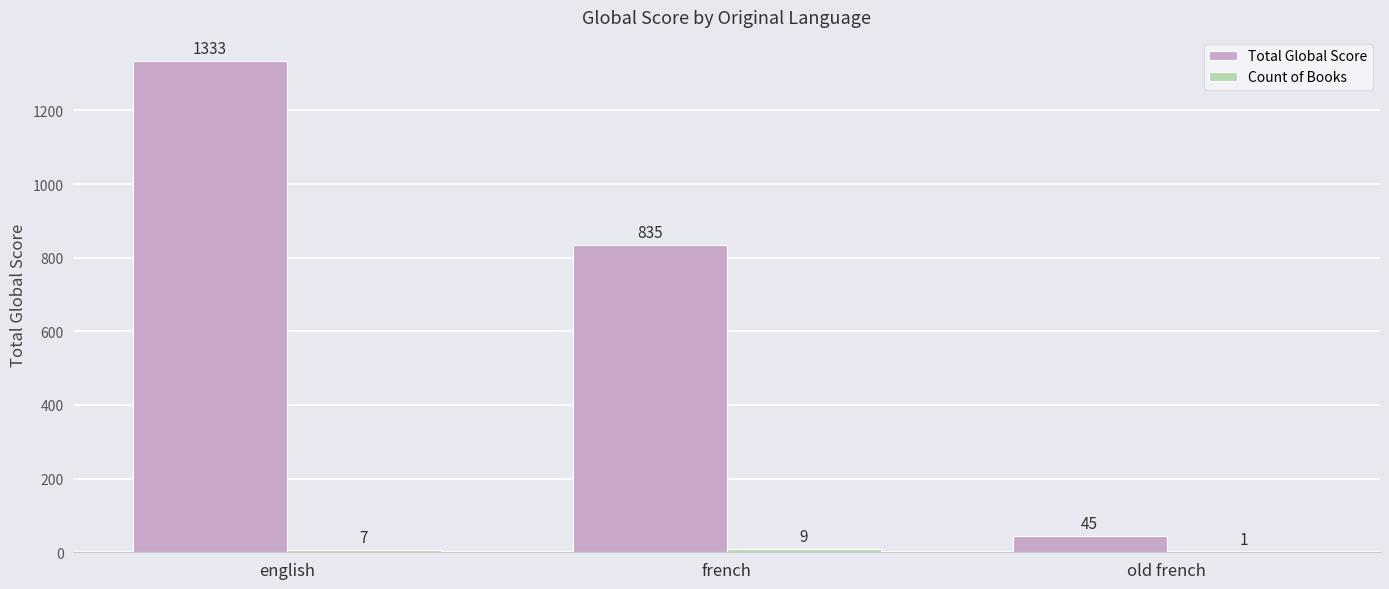

Where is Total Global Score nearest to the value 689?

french